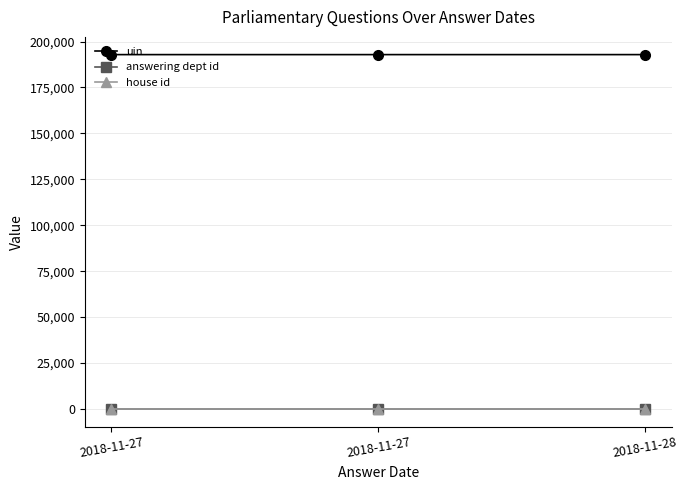

What is the value of the house id point at the 1st from the left?

1